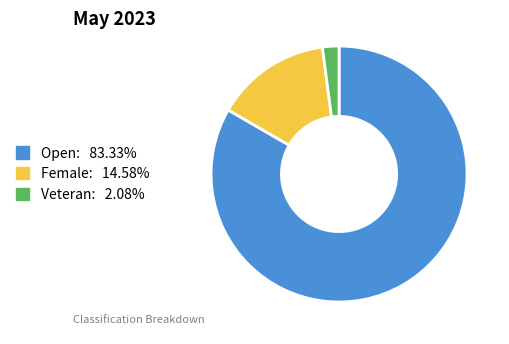

Does Open account for over 50% of the chart?

Yes